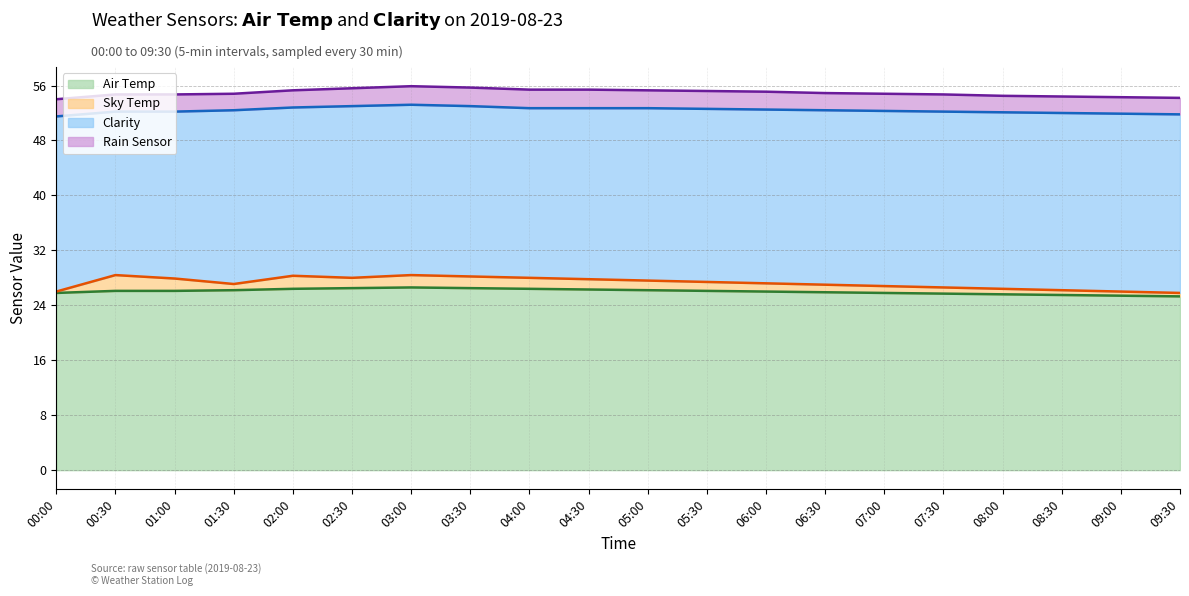

How many lines are shown in the chart?

4